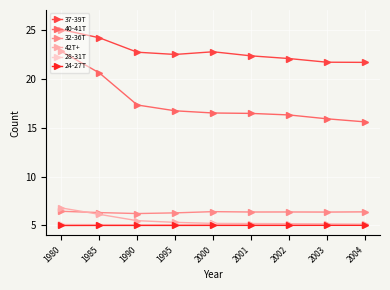

What is the difference between the 32-36T values at 2003 and 1995?

0.1